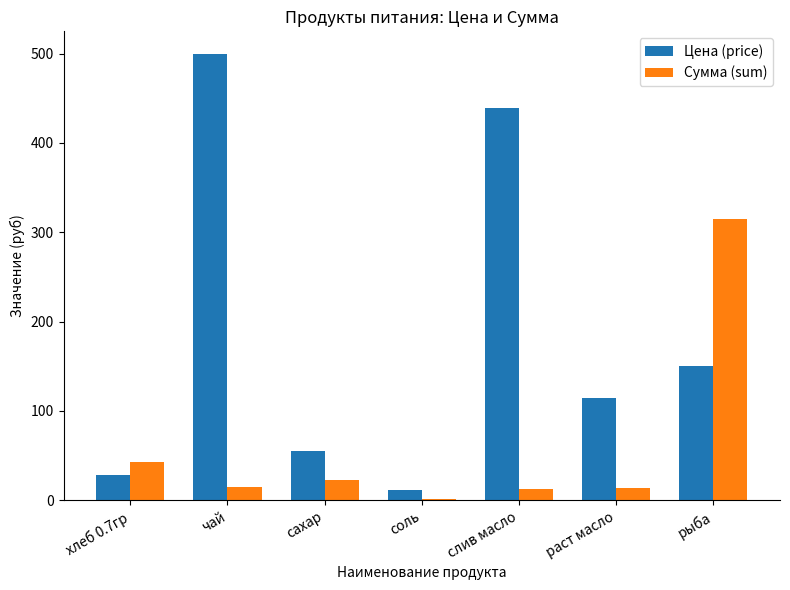

What is the average value of the Сумма (sum) series?

60.6